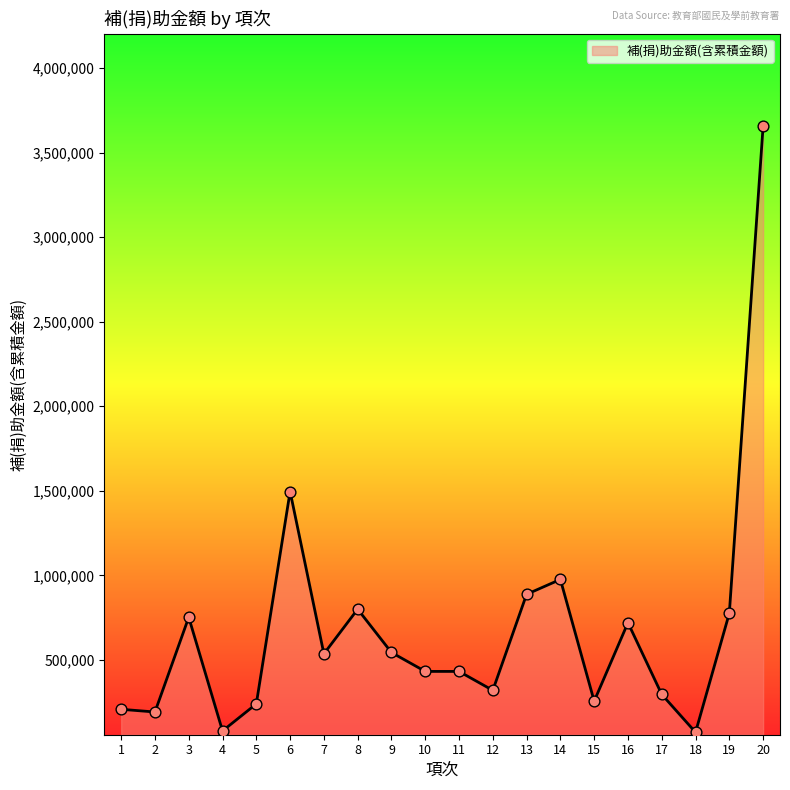

What is the change in value from 13 to 19?

-112000